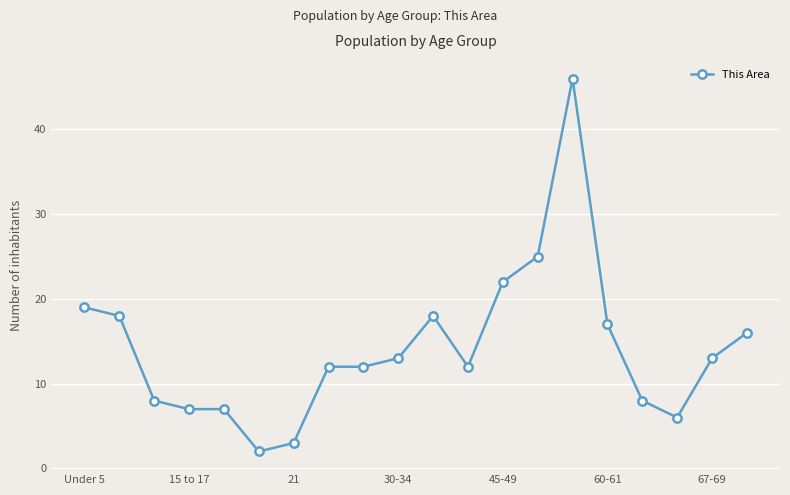

What is the greatest value displayed?

46